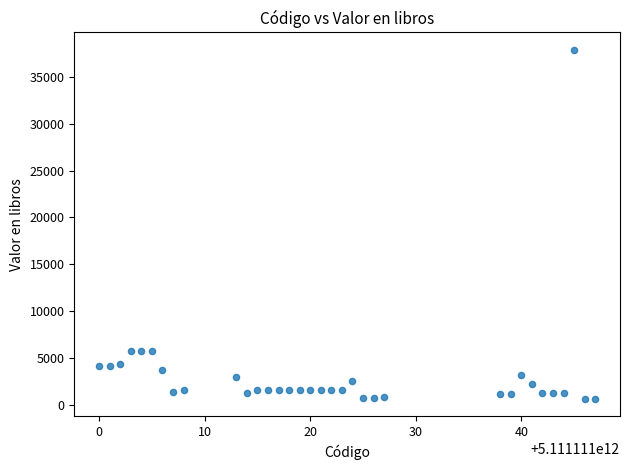

What is the range of Y values (max minus min)?

37160.5